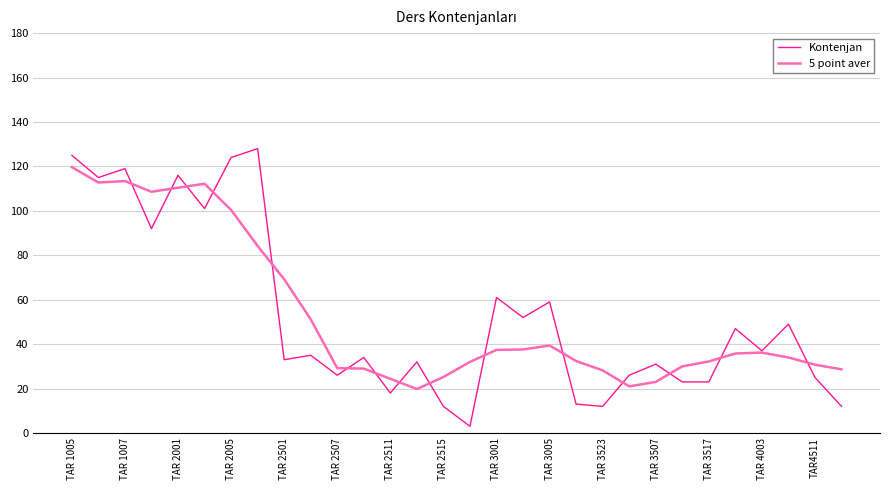

What is the smallest value displayed?

3.0